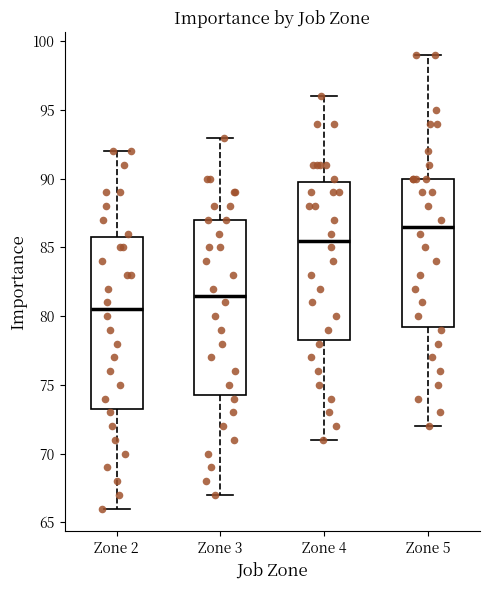

Where does the median line of the box for Zone 2 sit on the y-axis? The values are not printed on the chart, so give them approximately, as read against the axis.

80.5